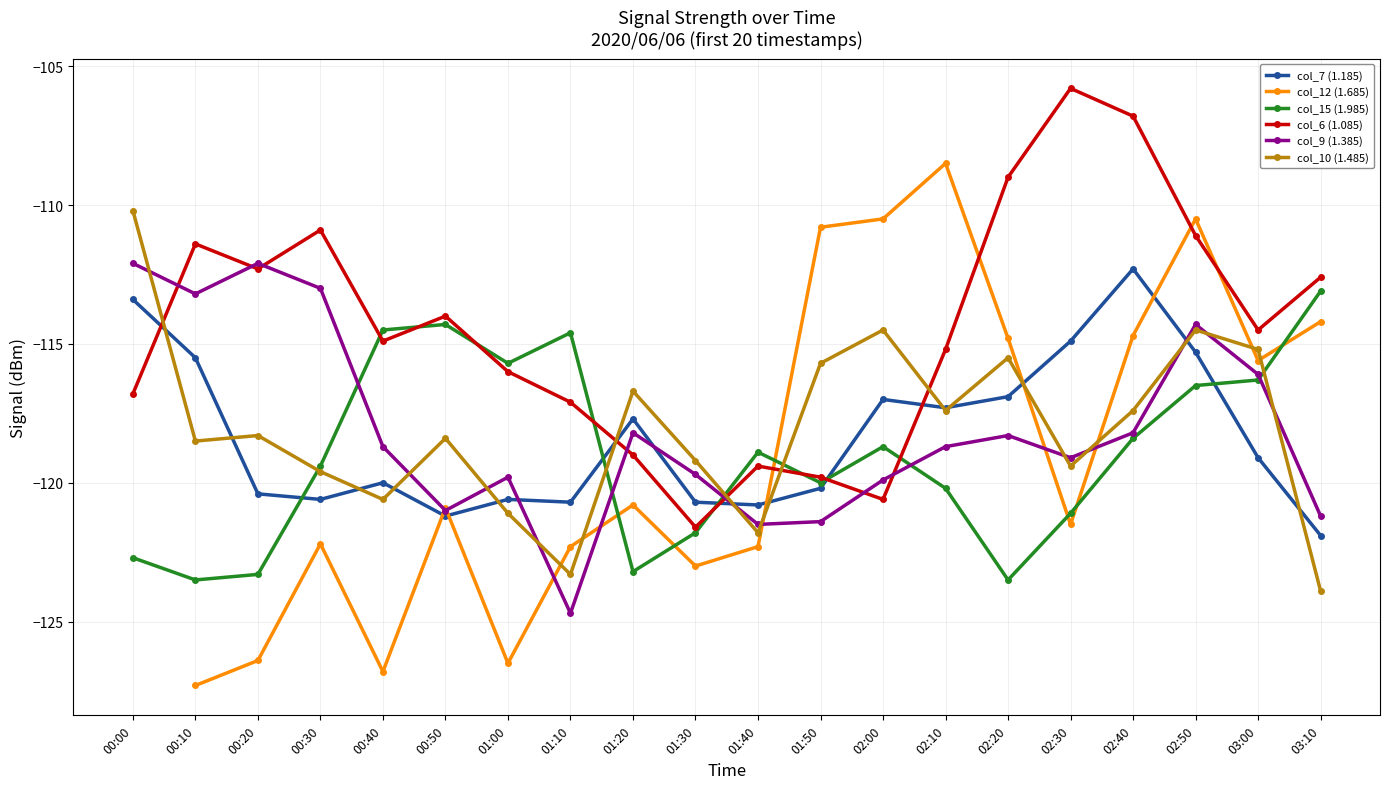

What is the difference between the second highest and minimum values in the col_15 (1.985) series?

9.2